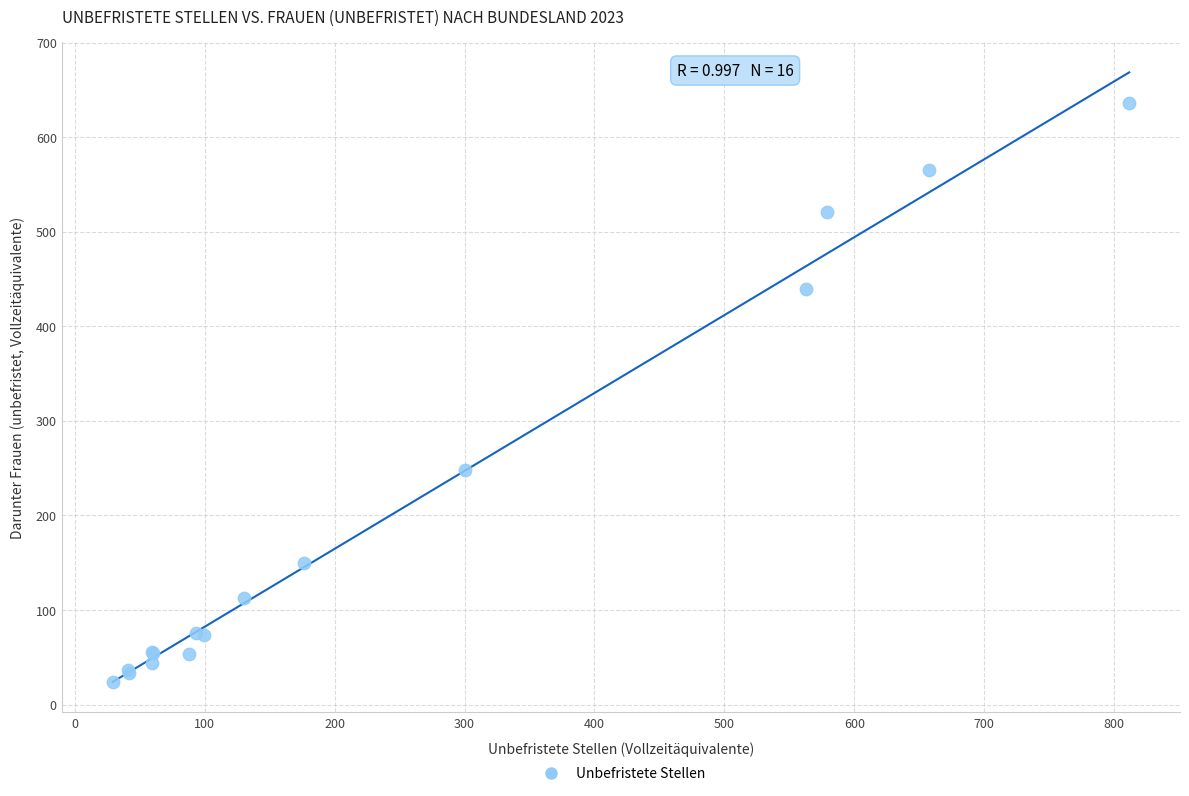

What Y value in the scatter plot is closest to 330?

247.9